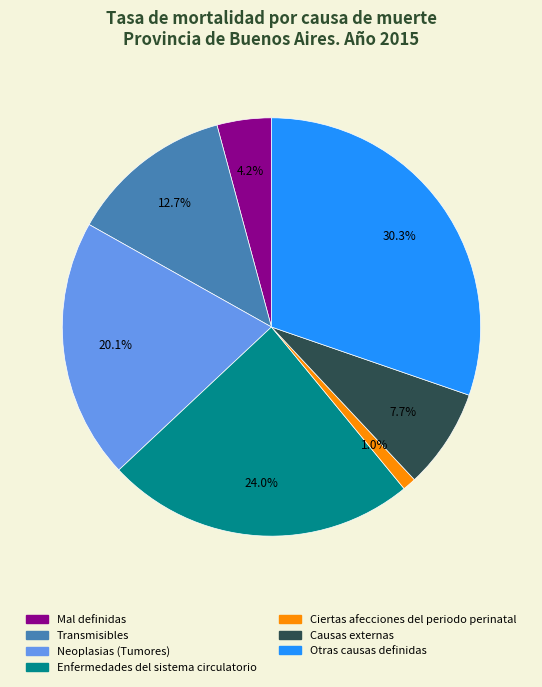

Approximately how many times larger is the value at Enfermedades del sistema circulatorio compared to Transmisibles?

1.9